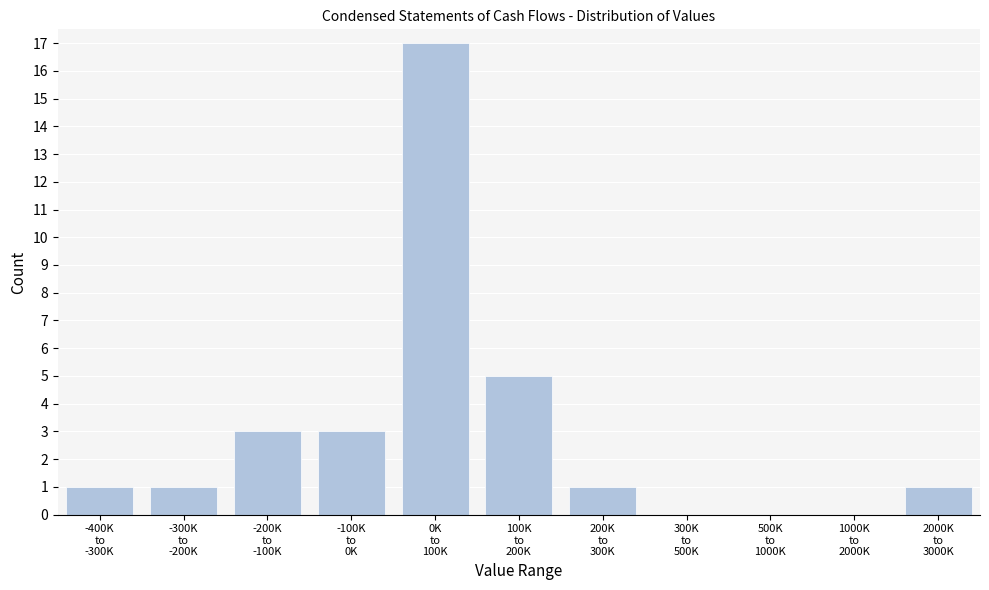

What is the maximum value shown in the chart?

17